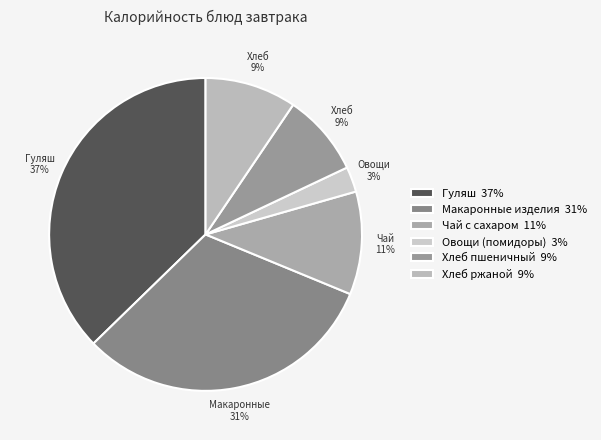

Count the number of slices in the pie.

6